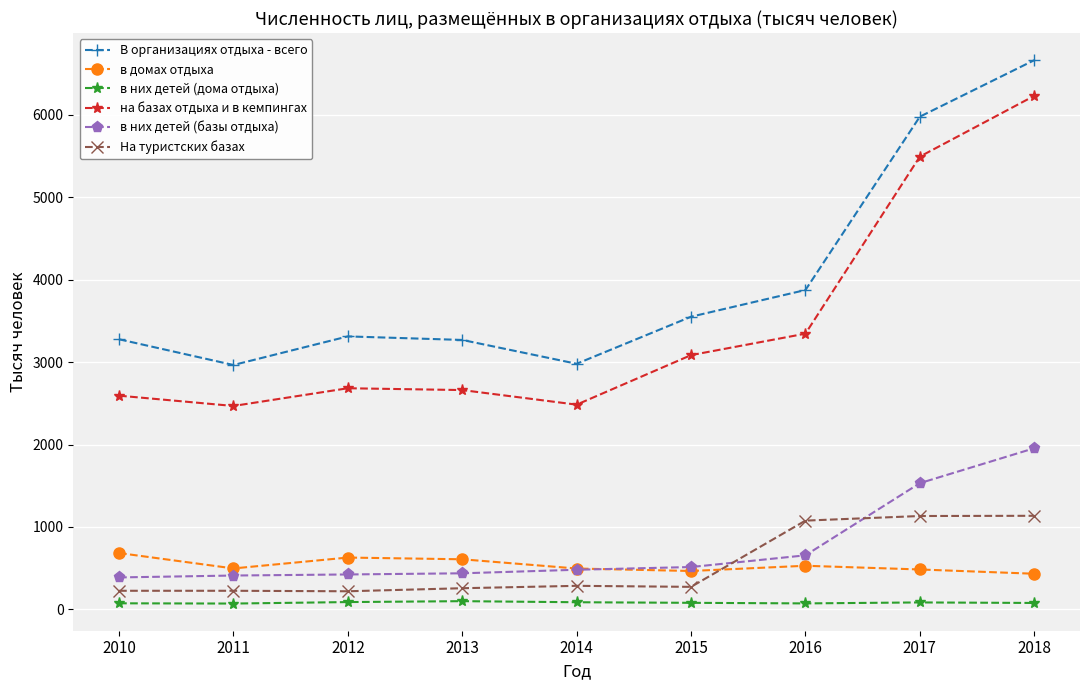

How many data points in в них детей (базы отдыха) are less than 481?

4